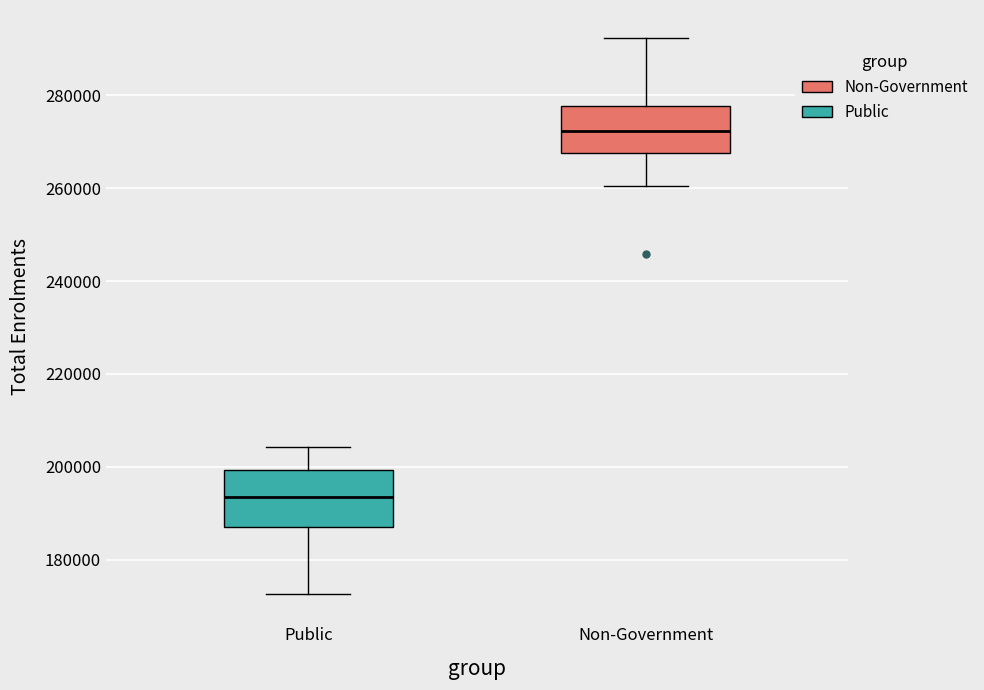

Which box has the highest median line?

Non-Government